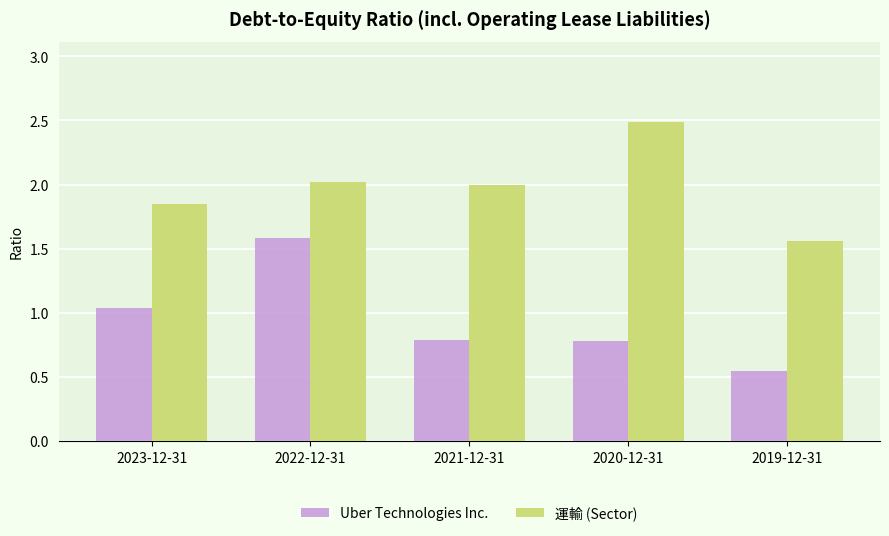

At how many categories does at least one series exceed 1?

5